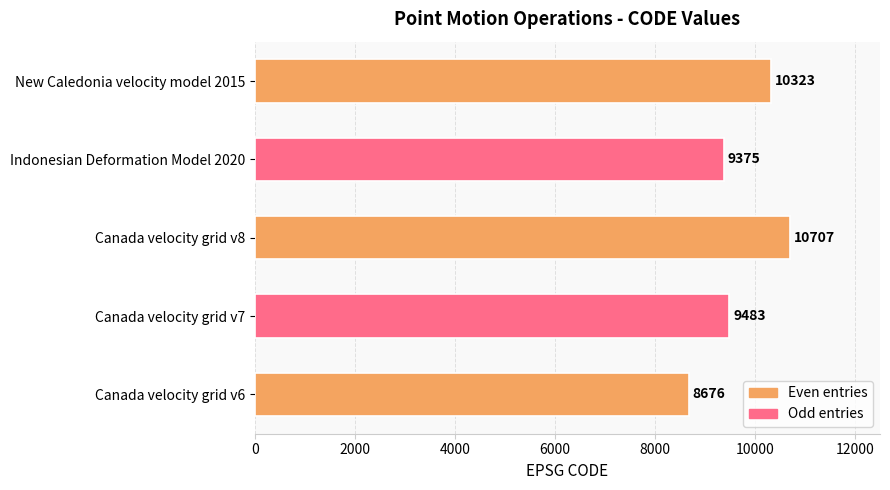

Rank the categories by value from lowest to highest.

Canada velocity grid v6, Indonesian Deformation Model 2020, Canada velocity grid v7, New Caledonia velocity model 2015, Canada velocity grid v8